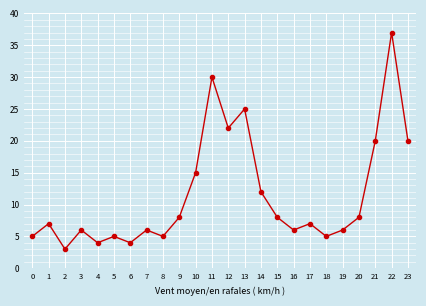

What is the sum of the values at 15 and 14?

20